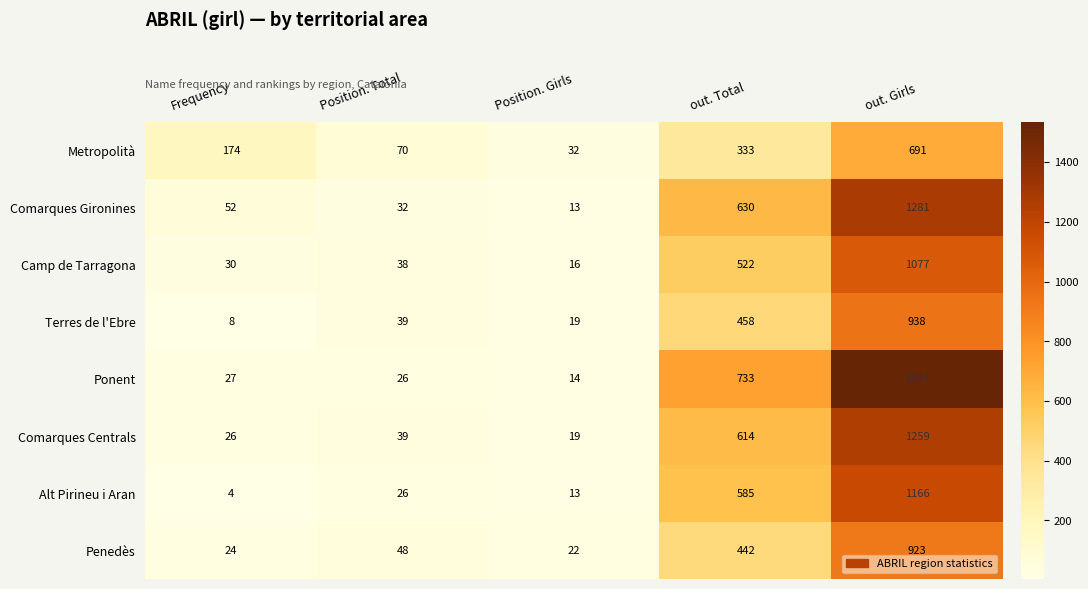

True or false: Camp de Tarragona has a value of 1645 at out. Girls.

False